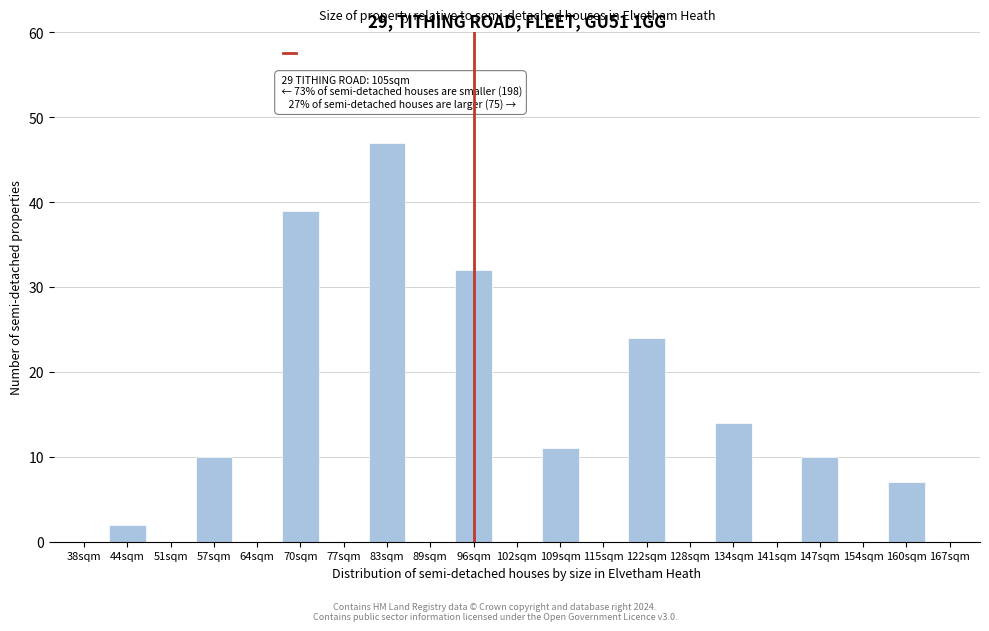

Reading left to right, extract all data points from this chart.

38sqm=0	44sqm=2	51sqm=0	57sqm=10	64sqm=0	70sqm=39	77sqm=0	83sqm=47	89sqm=0	96sqm=32	102sqm=0	109sqm=11	115sqm=0	122sqm=24	128sqm=0	134sqm=14	141sqm=0	147sqm=10	154sqm=0	160sqm=7	167sqm=0